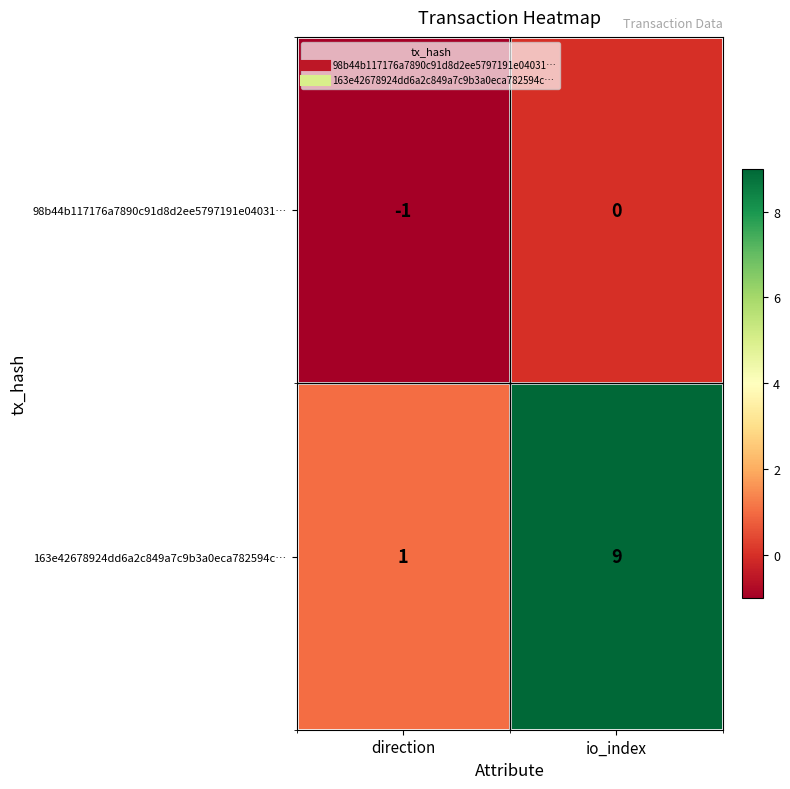

How many data points does each series have?

2